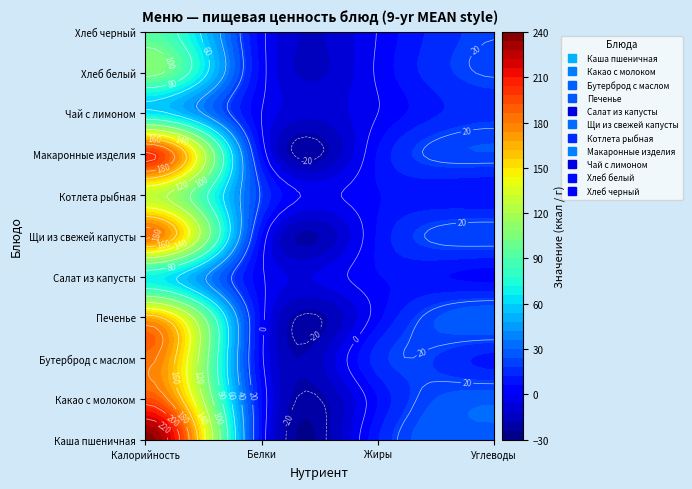

What is the difference between the maximum and minimum values in the Каша пшеничная series?

231.8